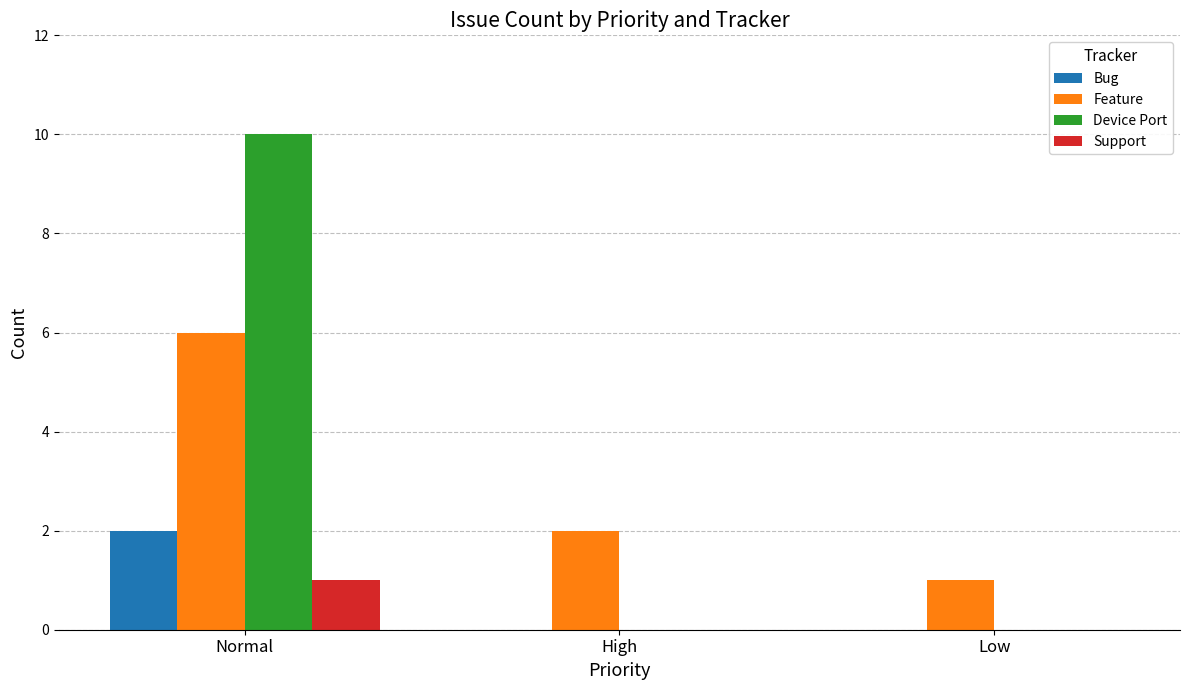

How many series are shown in this chart?

4